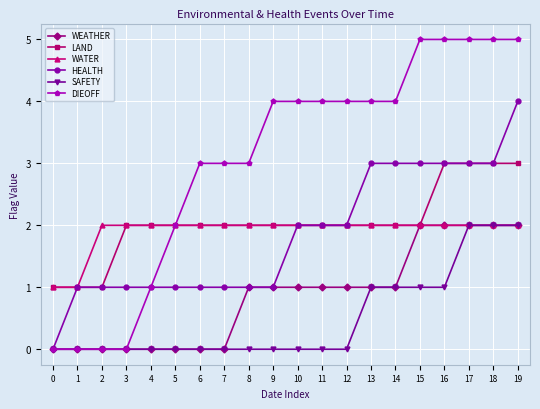

Is this an area chart (filled region under the line)?

No